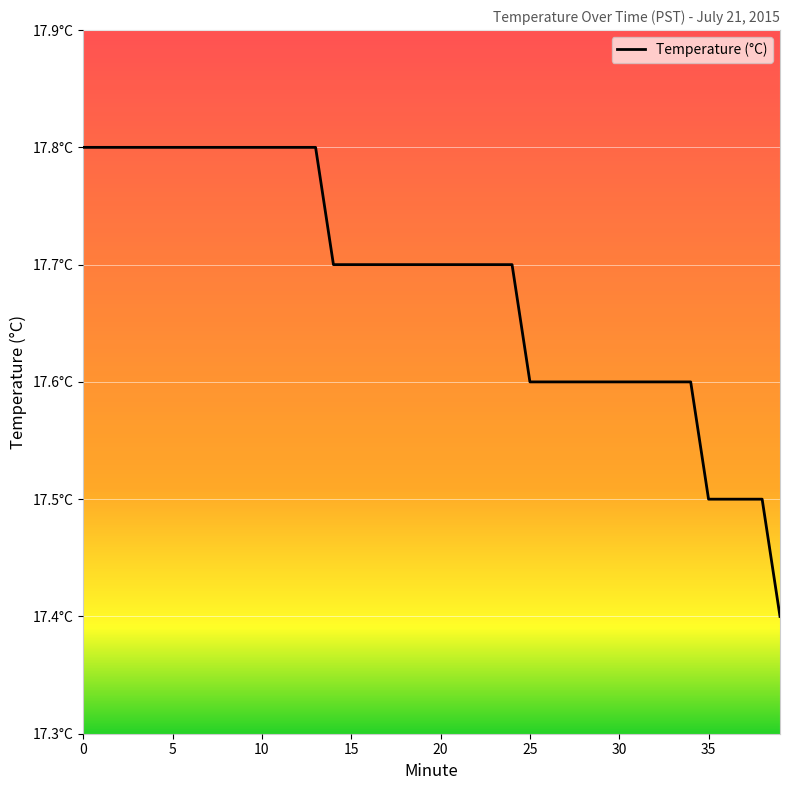

True or false: the data has more than 0 interior local peaks.

False